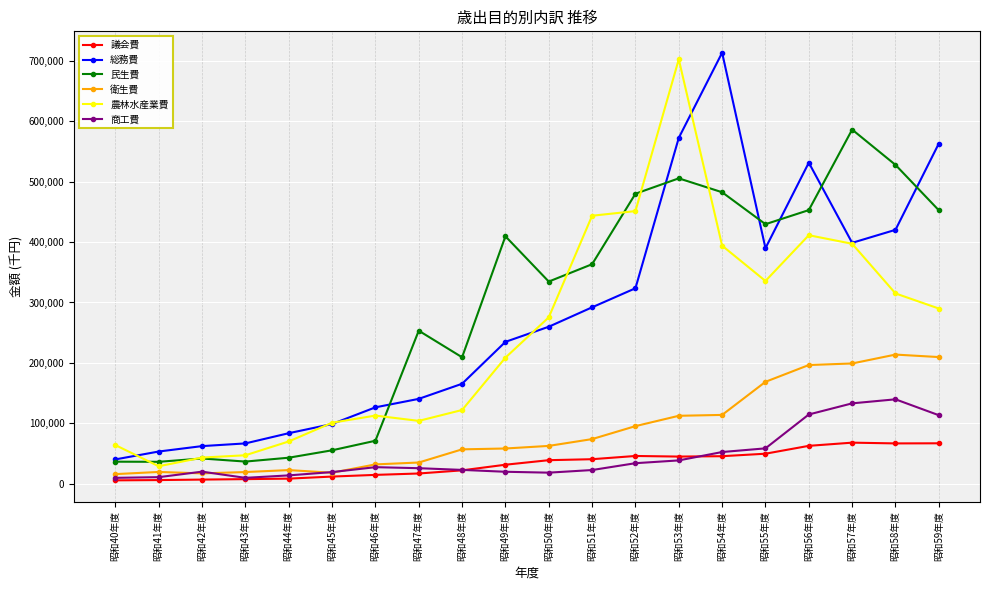

What is the label of the 20th point from the right?

昭和40年度